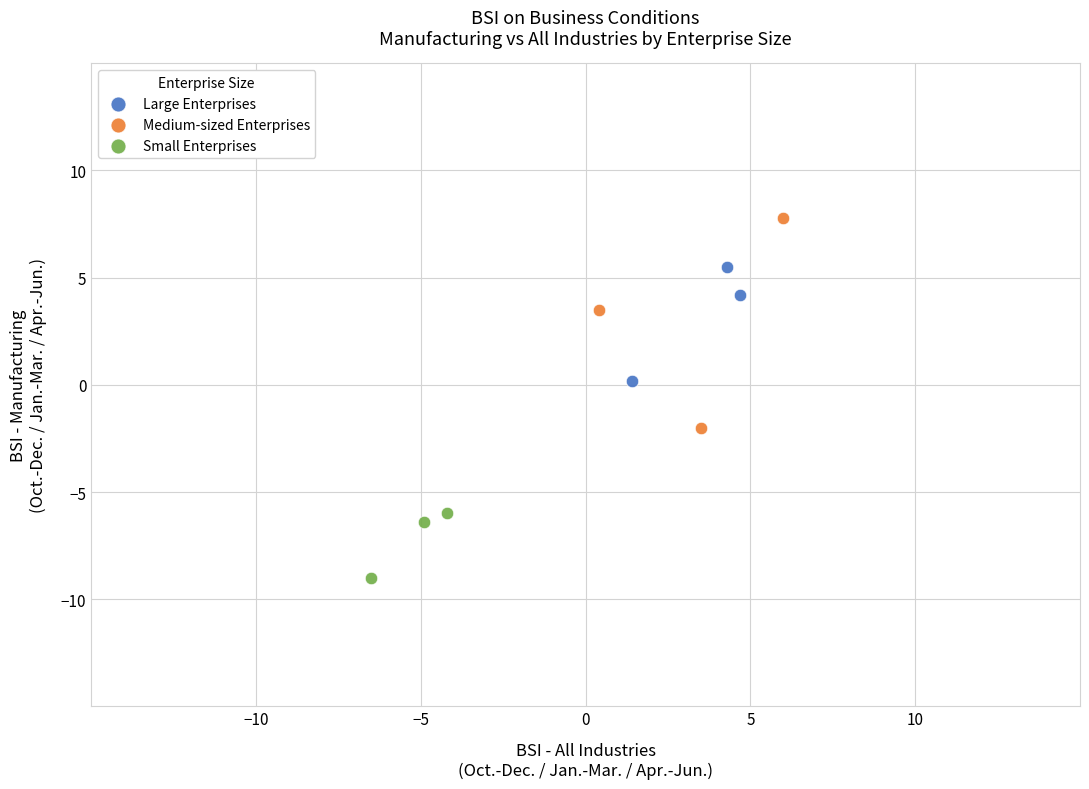

Which series contains the highest Y value?

Medium-sized Enterprises